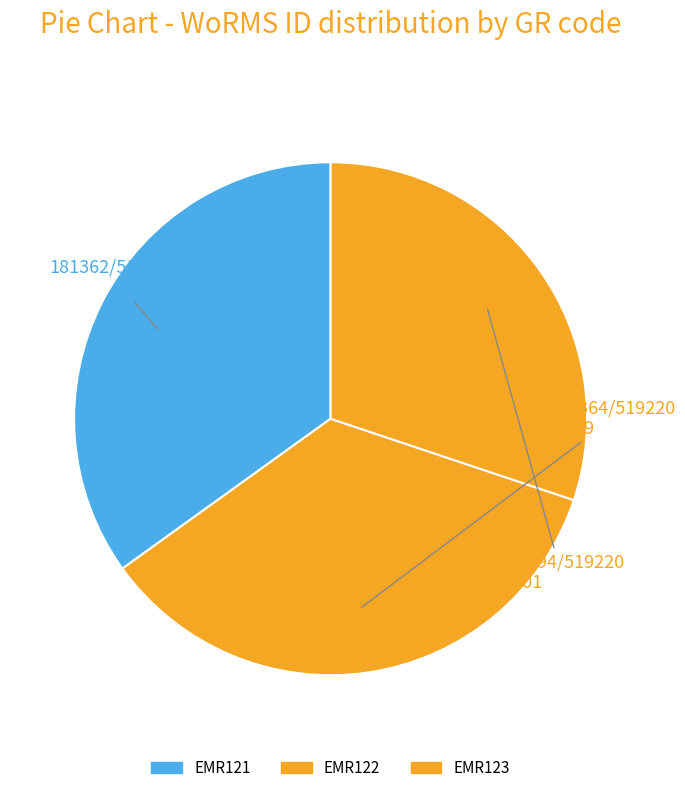

How many slices are in this pie chart?

3